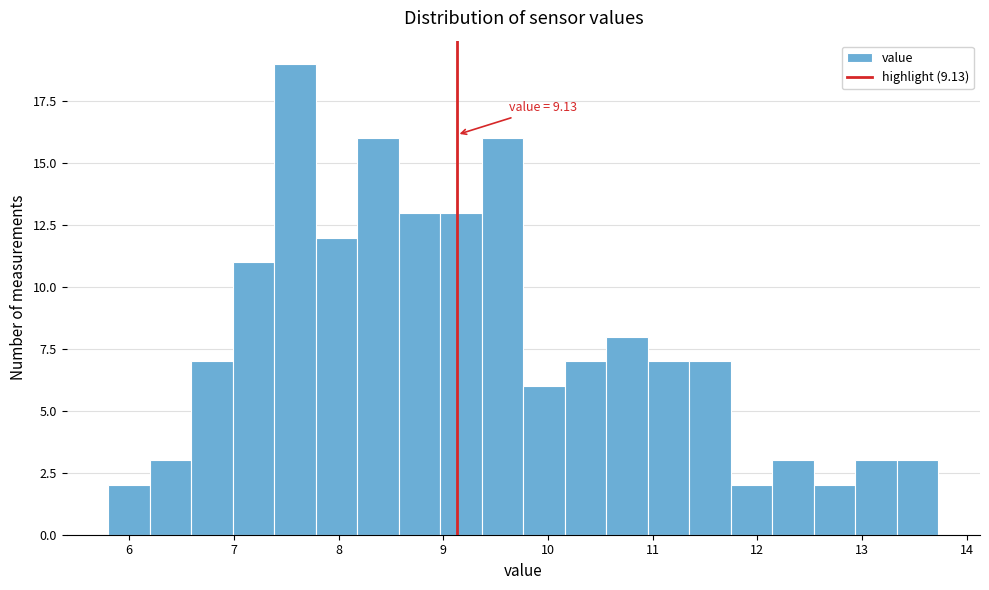

Read against the x-axis, roughly where is the centre of the tallest bar?

7.6